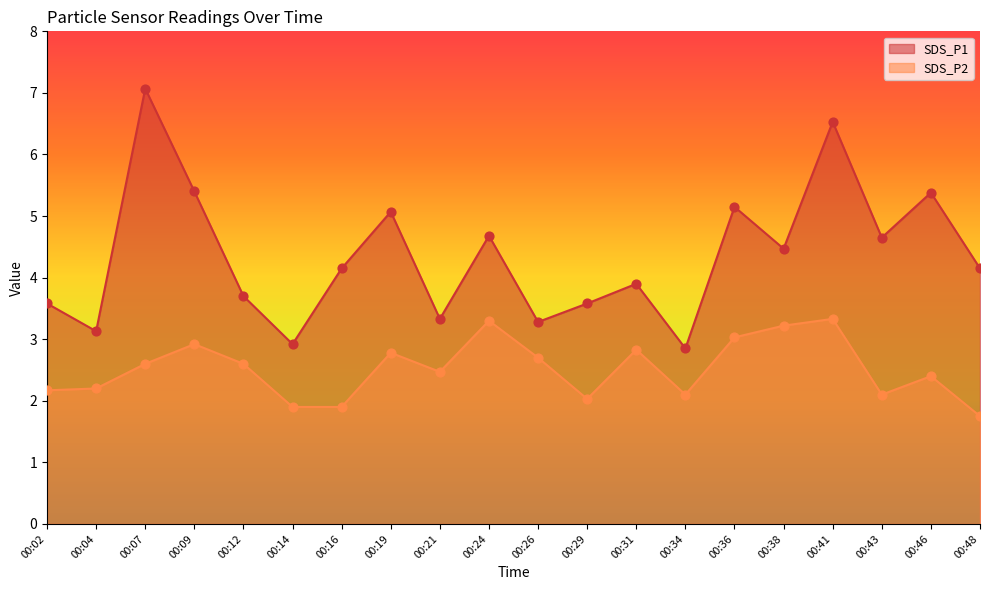

At how many categories does at least one series exceed 3?

18